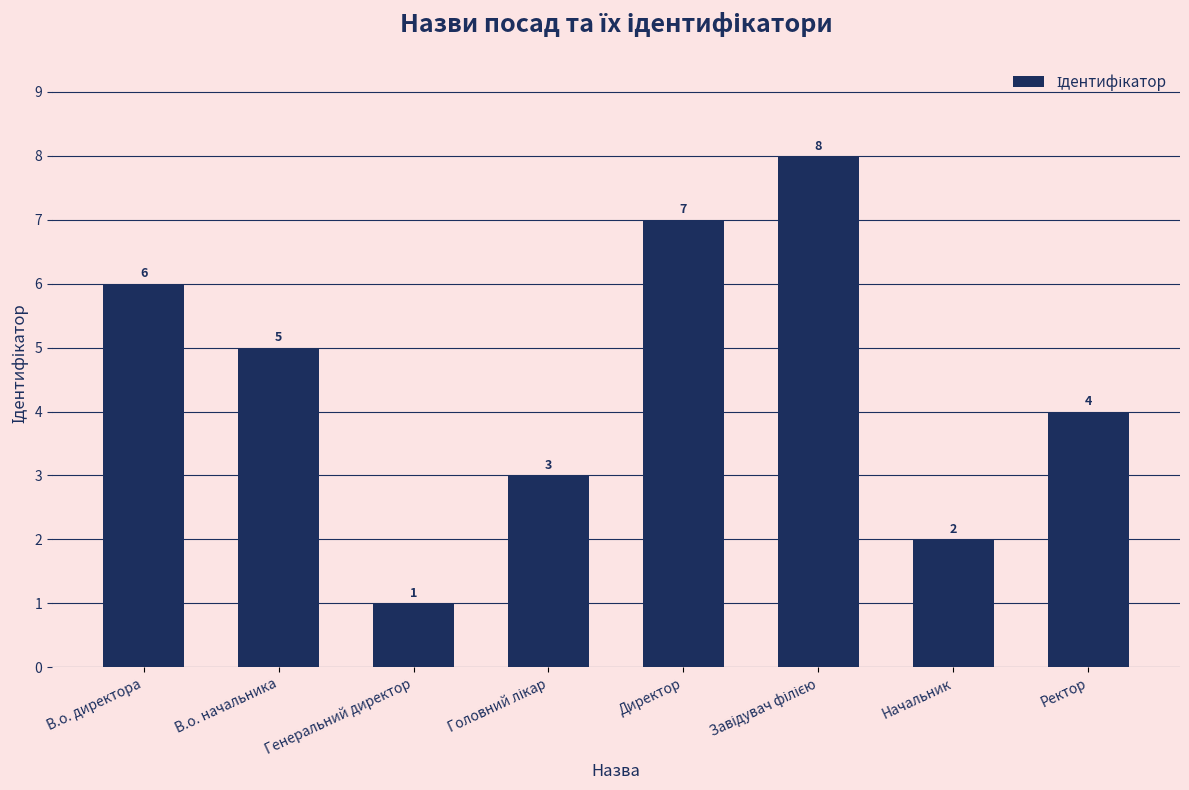

Is it true that the value at В.о. начальника is 7?

False